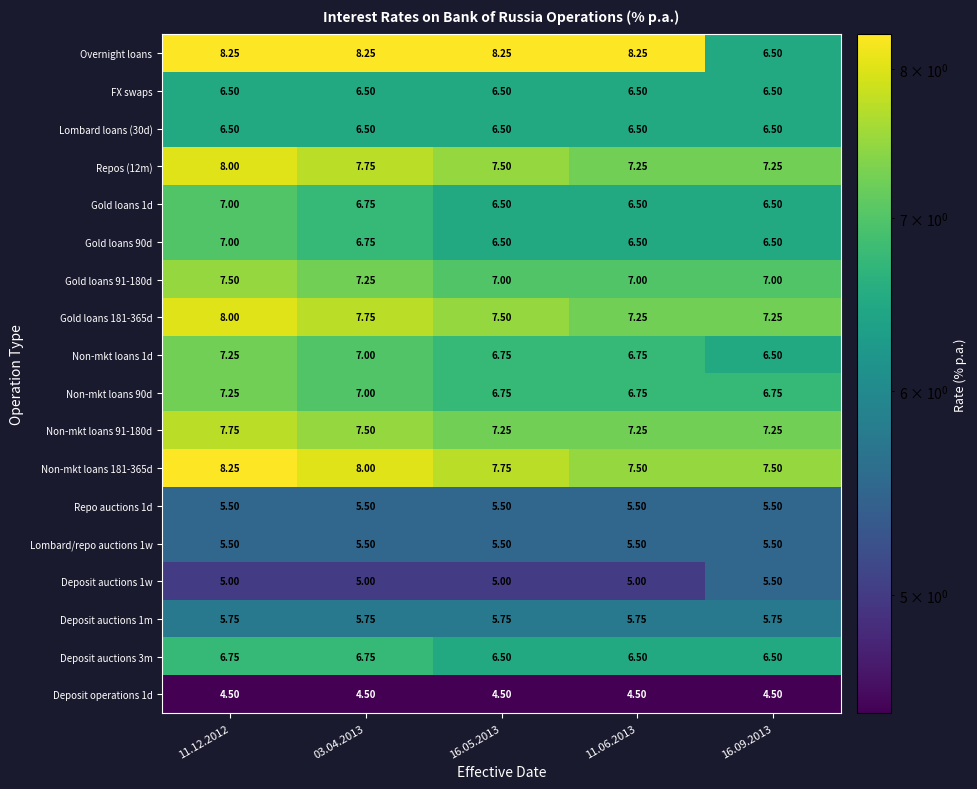

Which series changed the most between 16.05.2013 and 16.09.2013?

Overnight loans